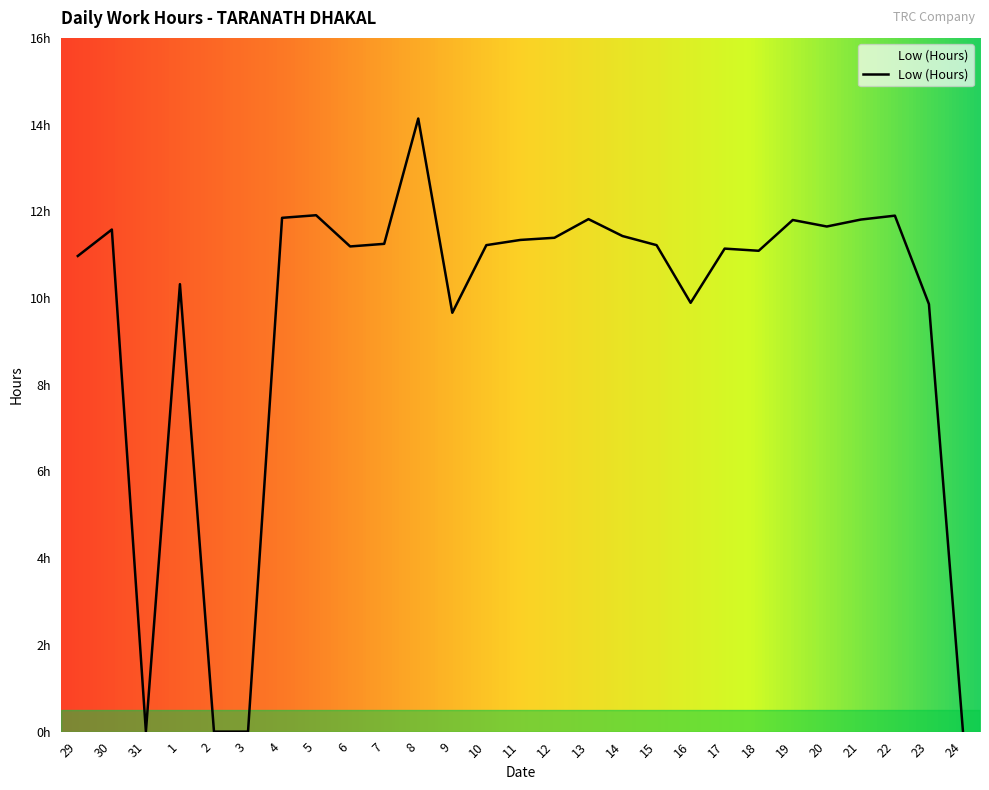

Does the chart have visible grid lines?

No